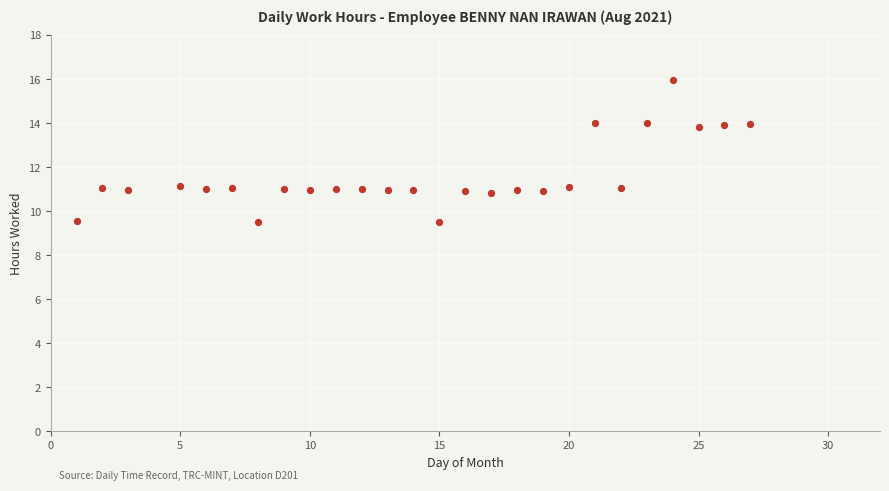

What is the range of X values (max minus min)?

26.0